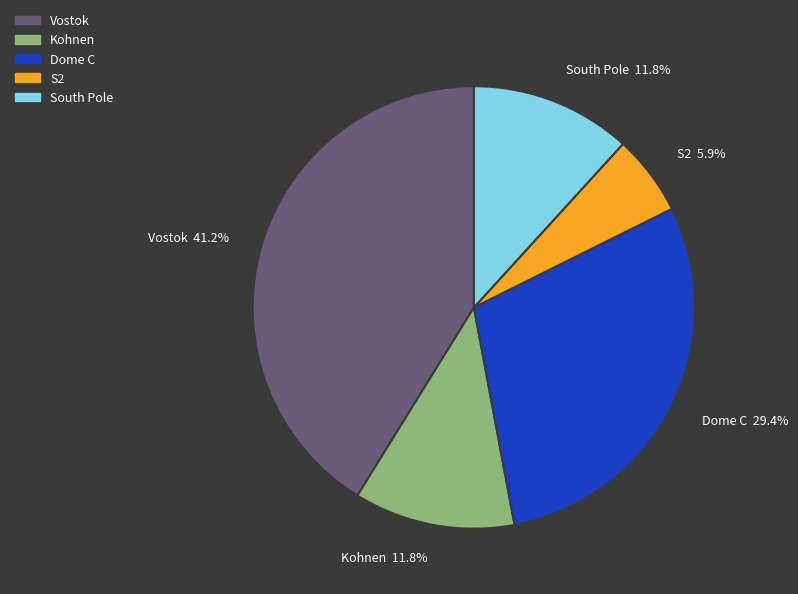

Combined, do Vostok and Kohnen account for over 50%?

Yes